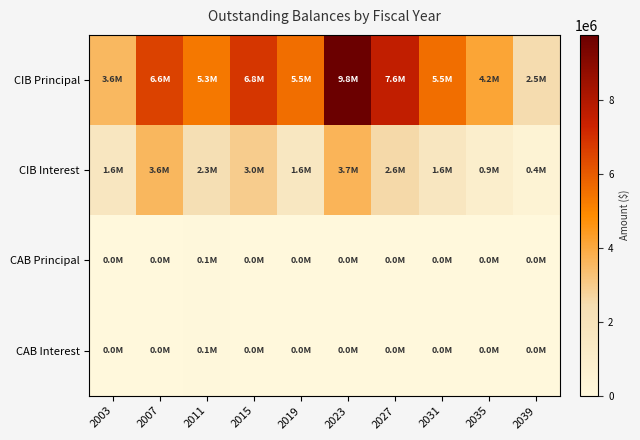

Count the number of data series in this chart.

4